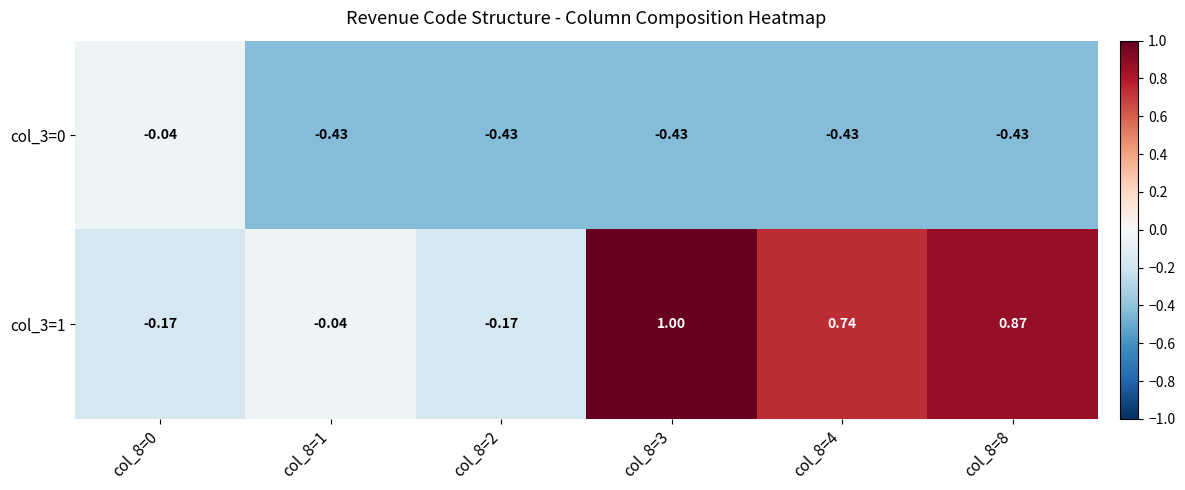

Is the value of col_3=1 at col_8=0 greater than the value of col_3=0 at col_8=3?

Yes